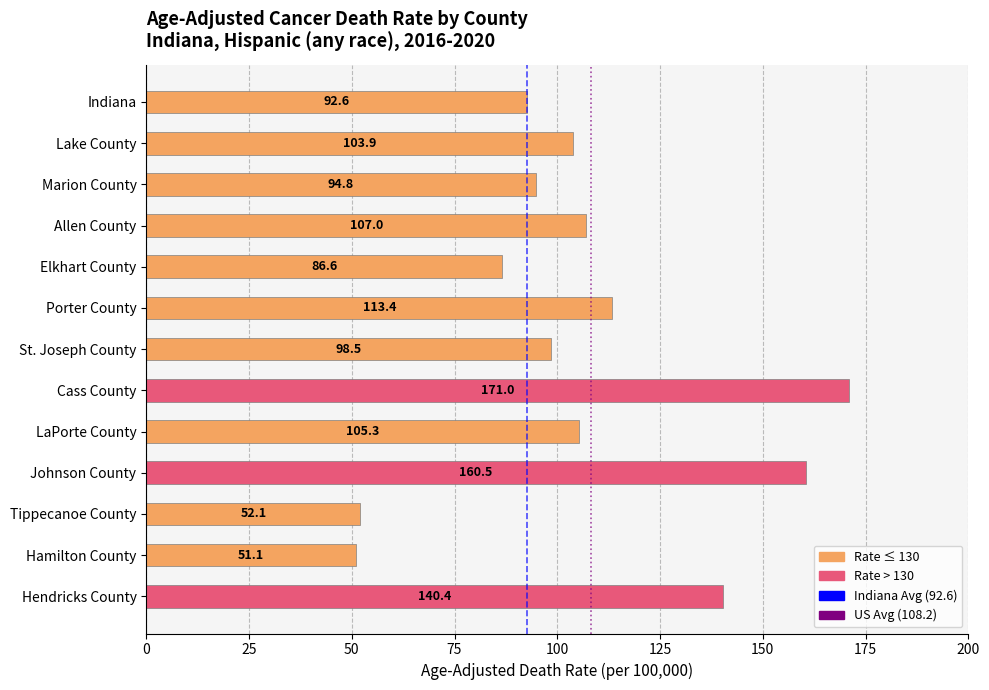

Reading top to bottom, extract all data points from this chart.

Indiana=92.6	Lake County=103.9	Marion County=94.8	Allen County=107.0	Elkhart County=86.6	Porter County=113.4	St. Joseph County=98.5	Cass County=171.0	LaPorte County=105.3	Johnson County=160.5	Tippecanoe County=52.1	Hamilton County=51.1	Hendricks County=140.4